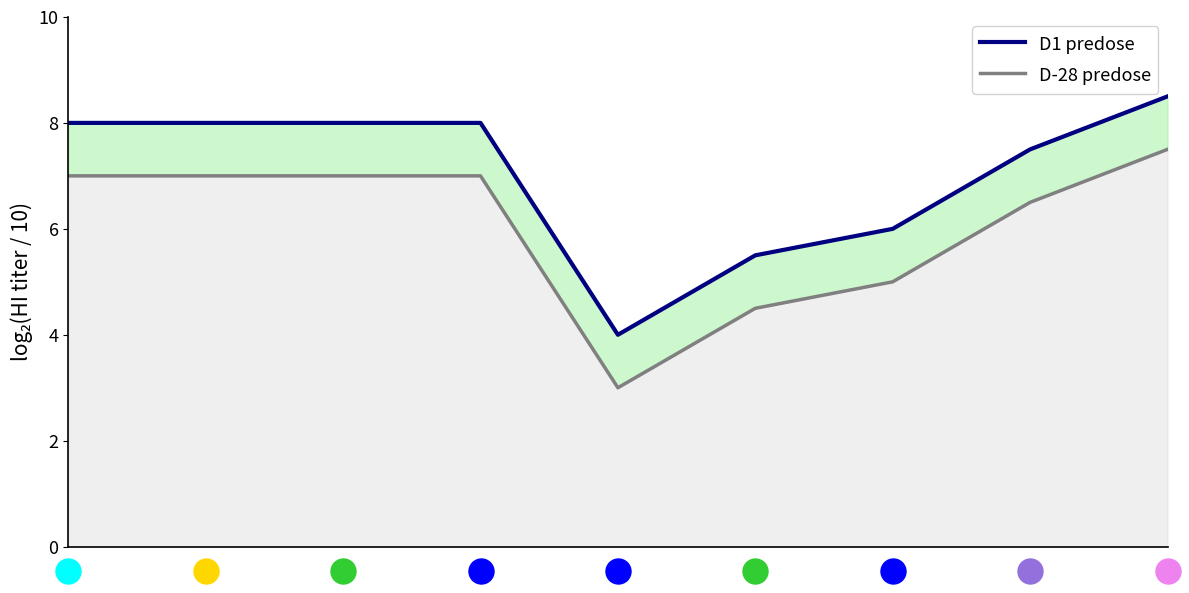

Reading right to left, transcribe all the data shown in this chart.

D1 predose: 8.5	7.5	6.0	5.5	4.0	8.0	8.0	8.0	8.0
D-28 predose: 7.5	6.5	5.0	4.5	3.0	7.0	7.0	7.0	7.0